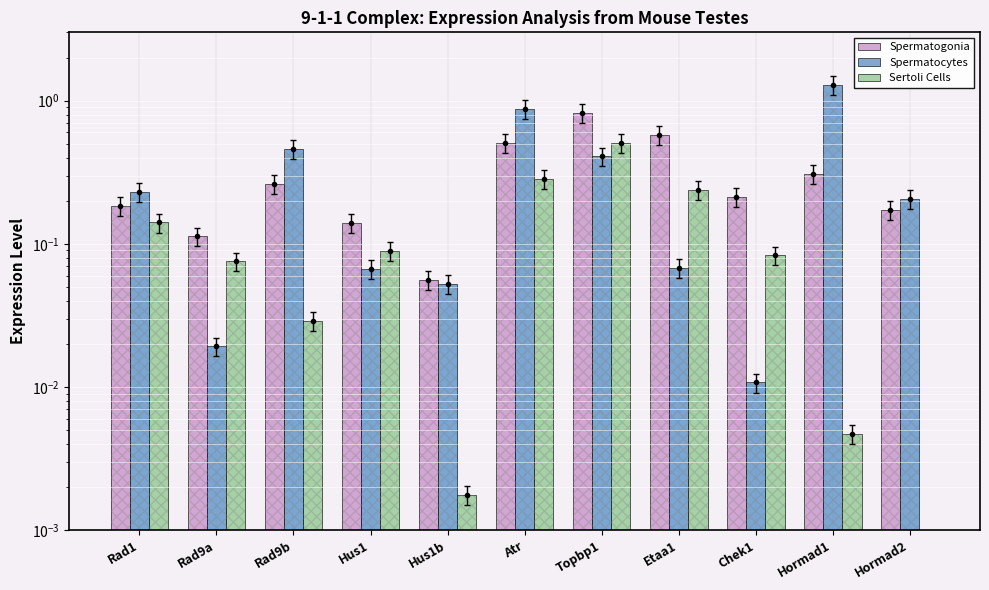

Reading left to right, list all the values displayed in this chart.

Spermatogonia: Rad1=0.2	Rad9a=0.1	Rad9b=0.3	Hus1=0.1	Hus1b=0.1	Atr=0.5	Topbp1=0.8	Etaa1=0.6	Chek1=0.2	Hormad1=0.3	Hormad2=0.2
Spermatocytes: Rad1=0.2	Rad9a=0.0	Rad9b=0.5	Hus1=0.1	Hus1b=0.1	Atr=0.9	Topbp1=0.4	Etaa1=0.1	Chek1=0.0	Hormad1=1.3	Hormad2=0.2
Sertoli Cells: Rad1=0.1	Rad9a=0.1	Rad9b=0.0	Hus1=0.1	Hus1b=0.0	Atr=0.3	Topbp1=0.5	Etaa1=0.2	Chek1=0.1	Hormad1=0.0	Hormad2=0.0